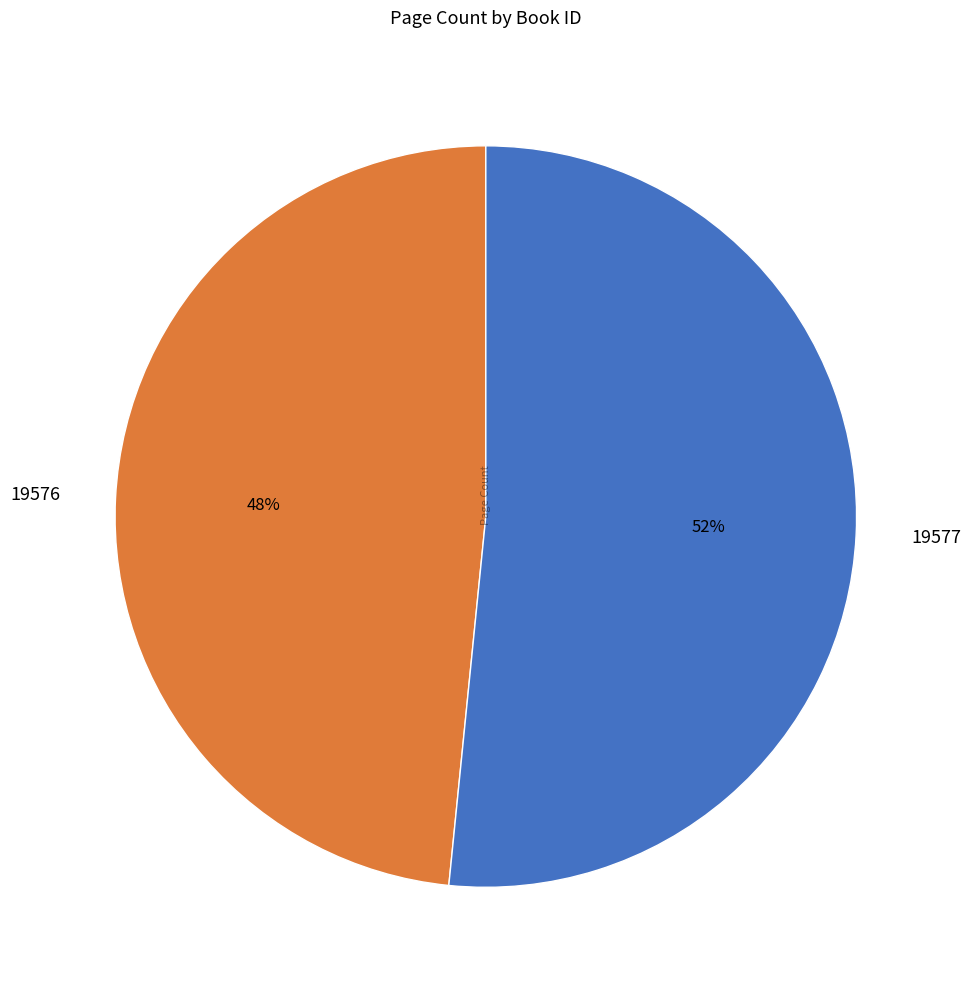

What percentage is the 19576 slice, to the nearest percent?

48%